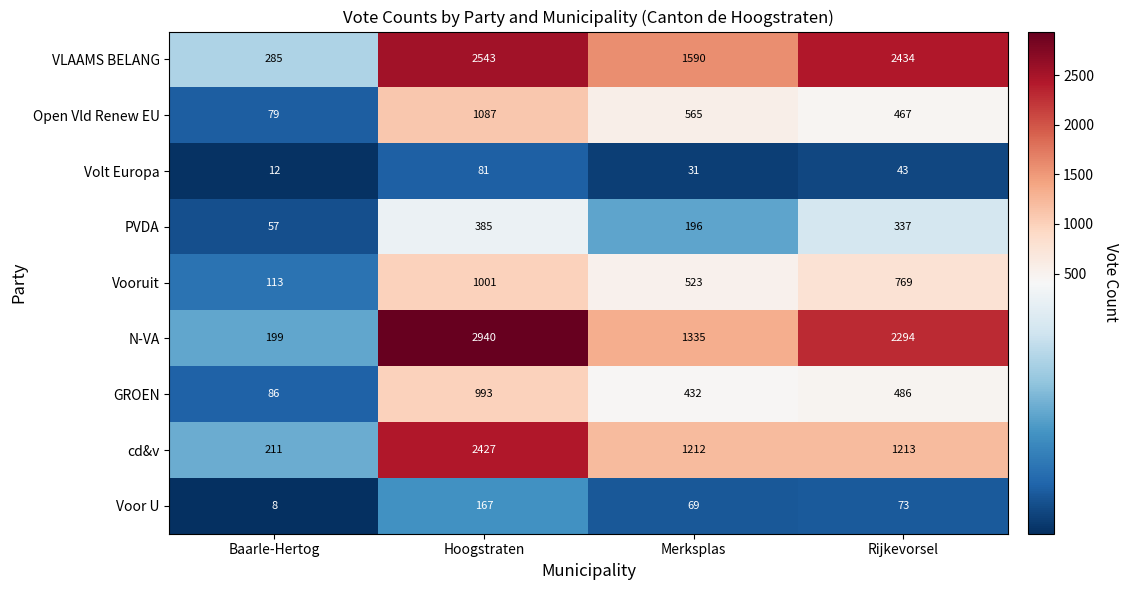

Is it true that Voor U equals 3 at Baarle-Hertog?

False